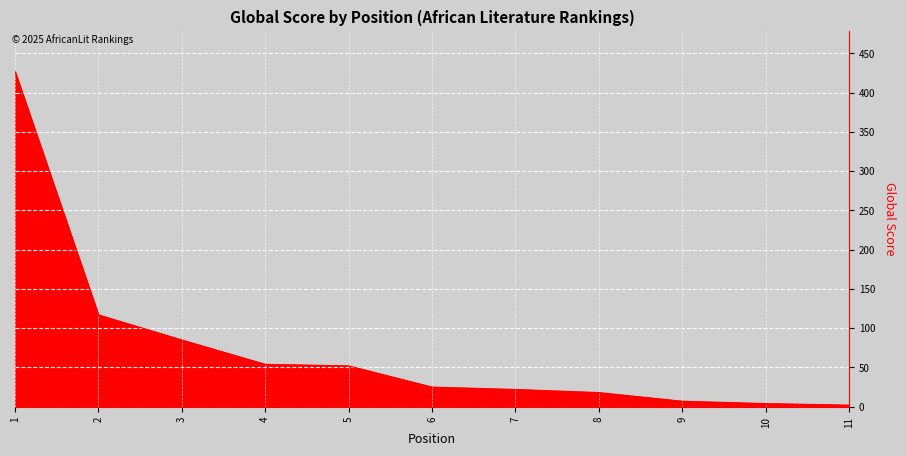

What is the greatest value displayed?

427